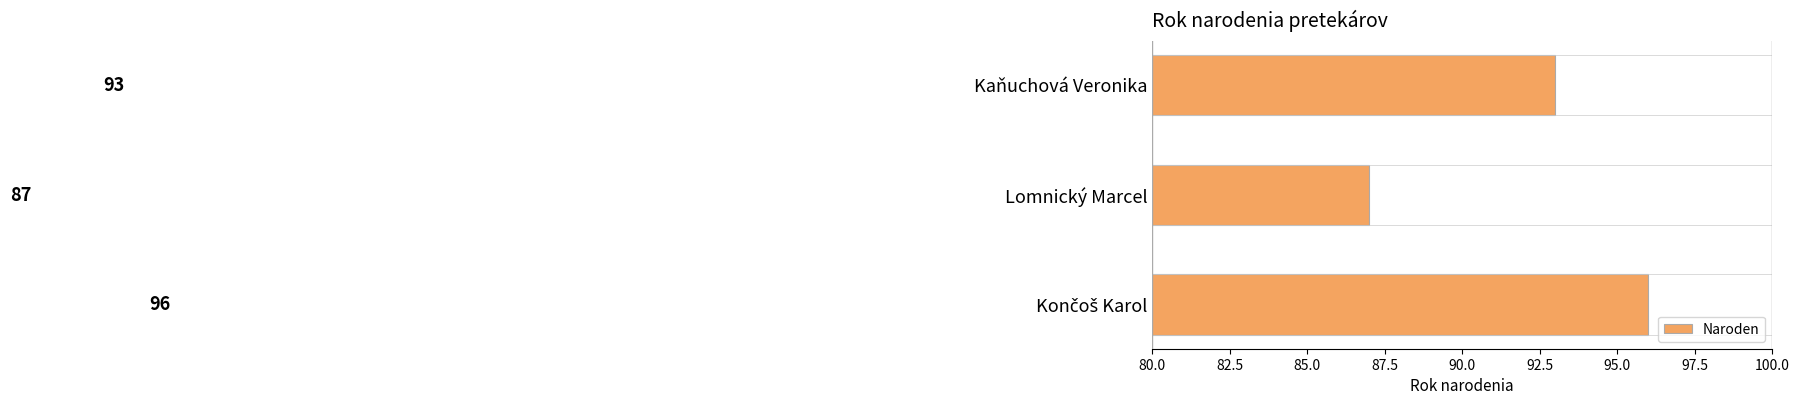

What position from the bottom is Lomnický Marcel?

2